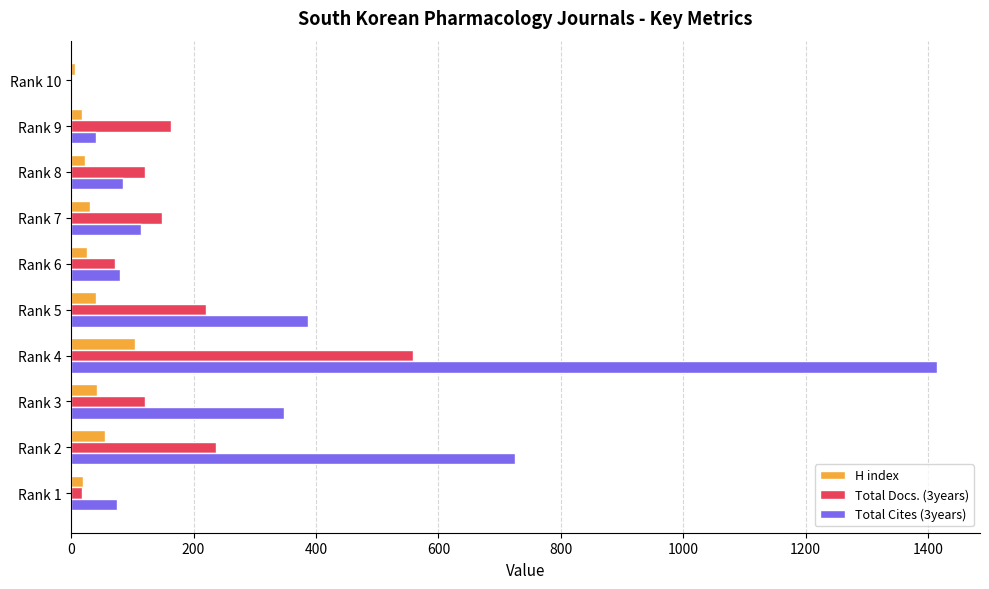

How many categories are shown in the chart?

10